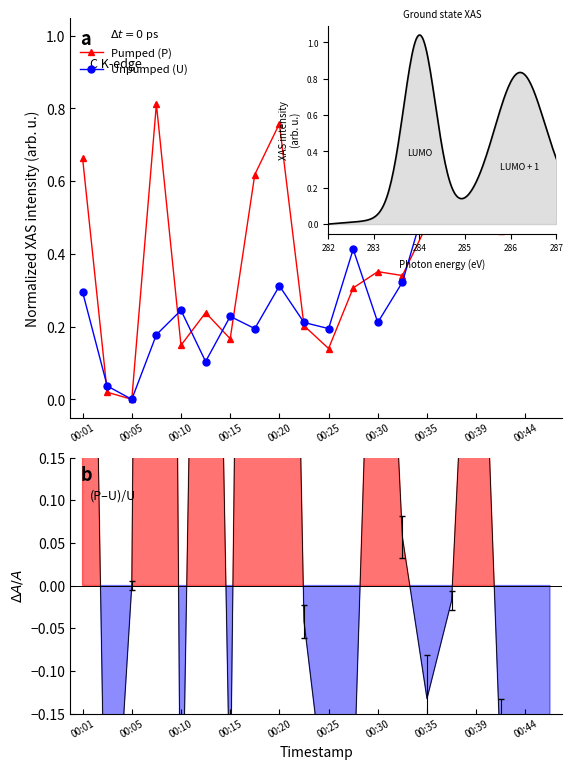

At how many categories does at least one series exceed 0?

19